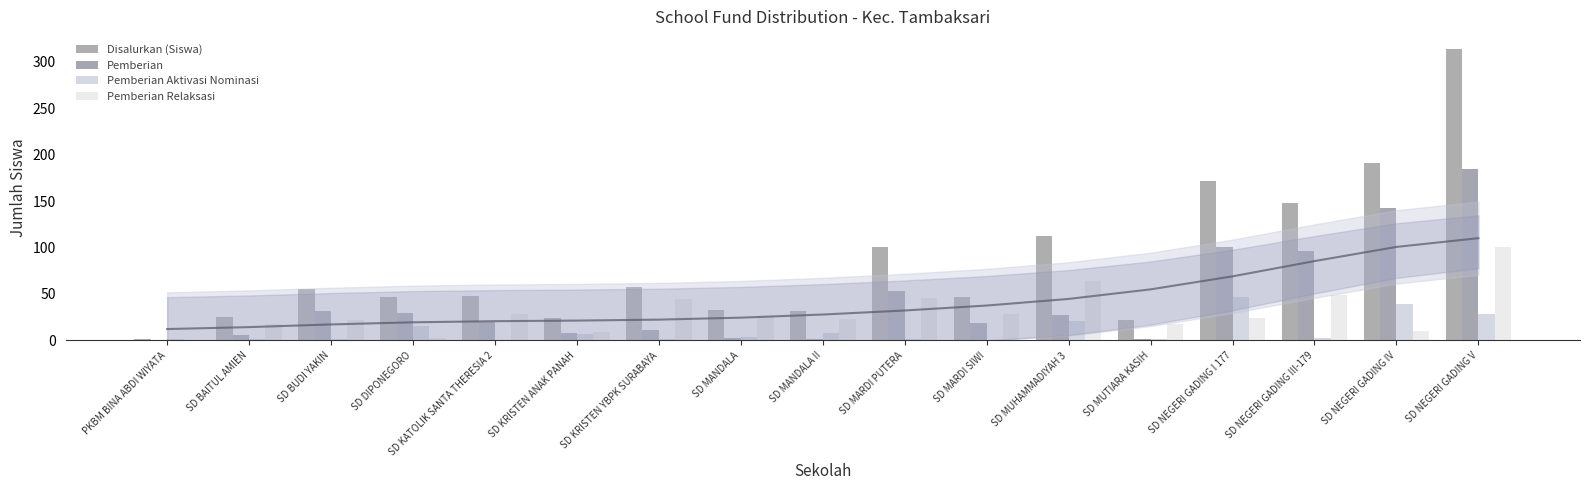

What is the sum of the Pemberian Relaksasi values at SD KATOLIK SANTA THERESIA 2 and SD BUDI YAKIN?

50